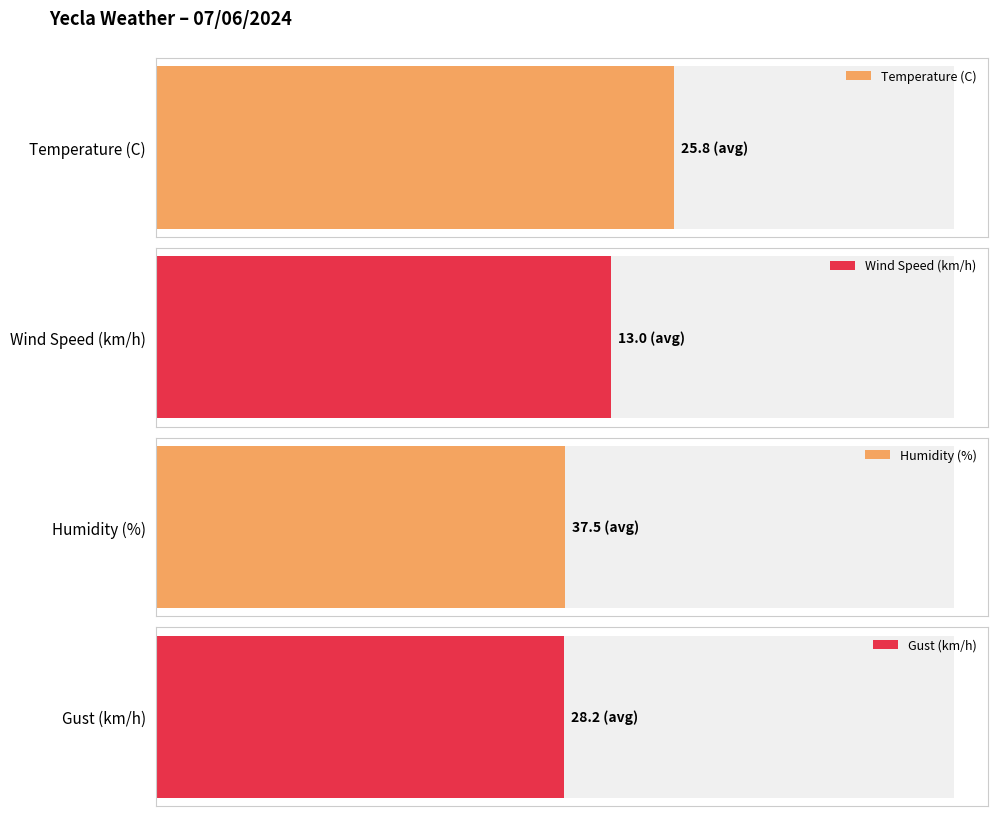

What is the difference between the maximum and minimum values in the Gust (km/h) series?

31.0